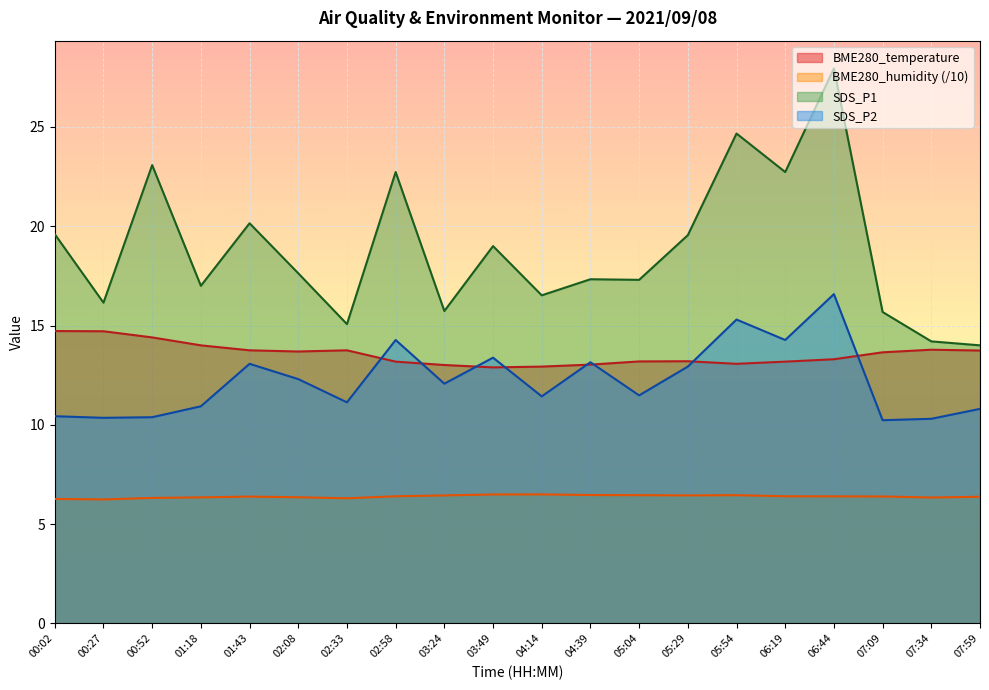

What are all the series names shown in the legend?

BME280_temperature, BME280_humidity (/10), SDS_P1, SDS_P2